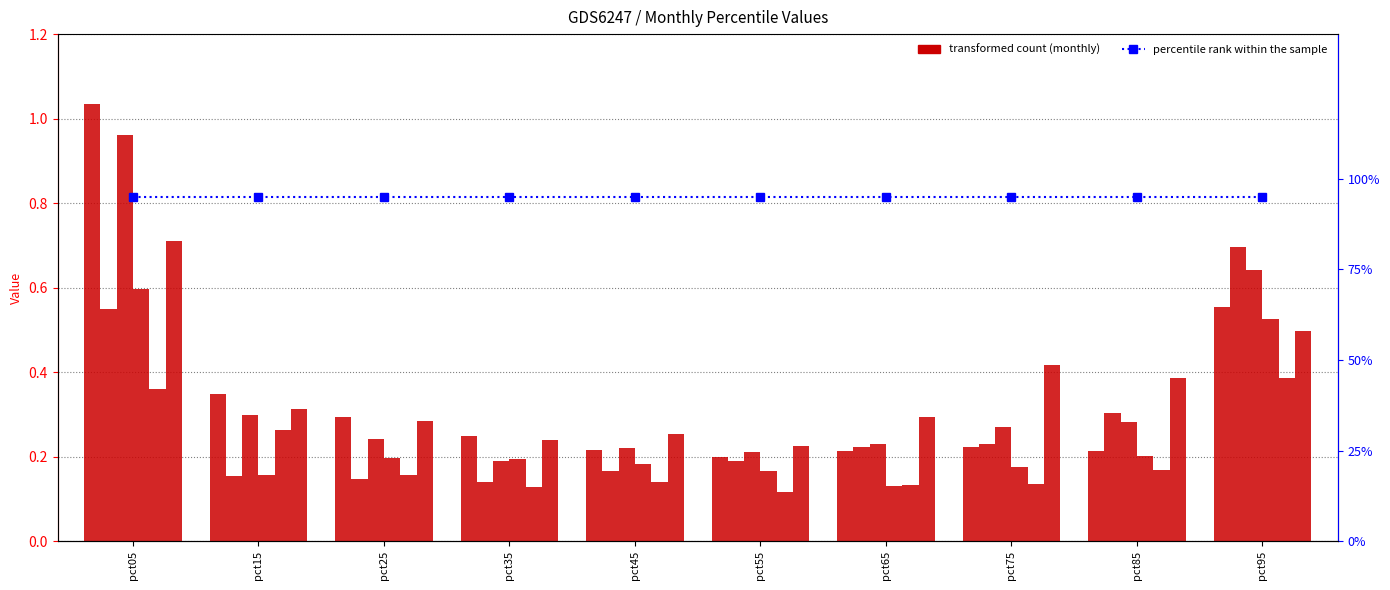

The Apr series shows 0.3 at pct35. True or false?

False